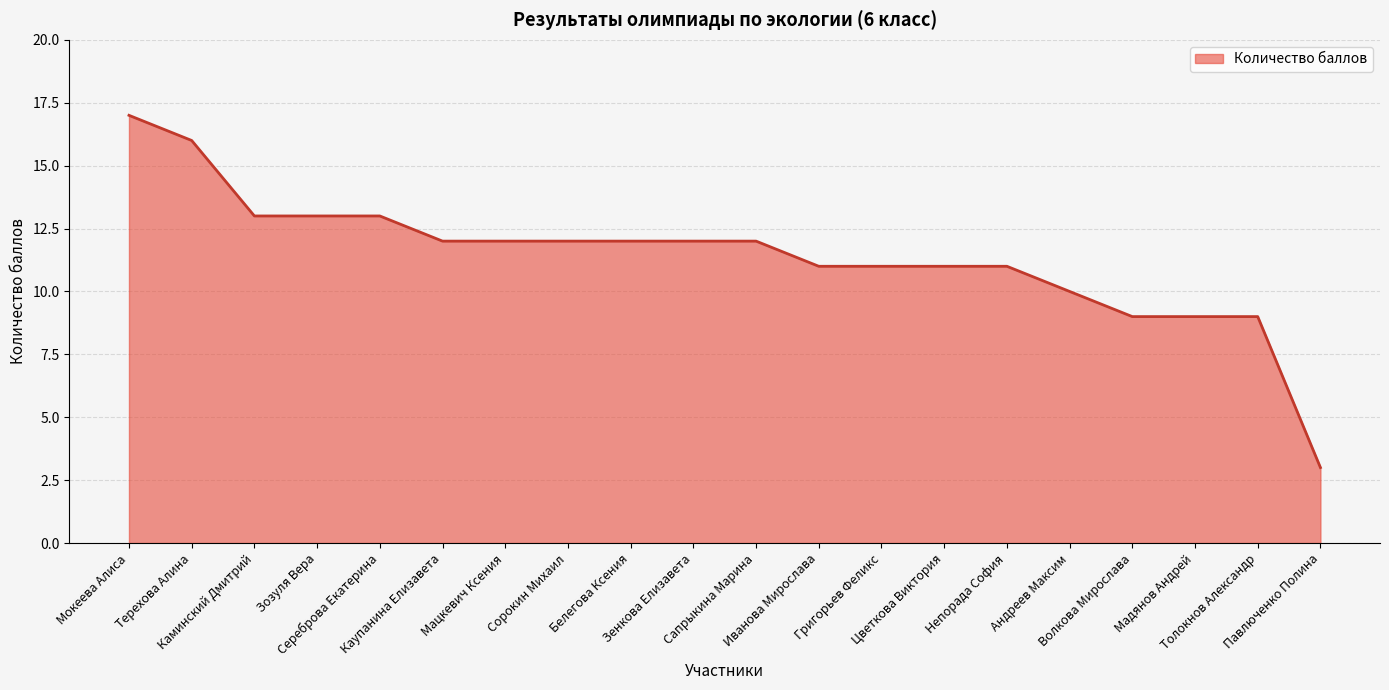

What is the smallest value displayed?

3